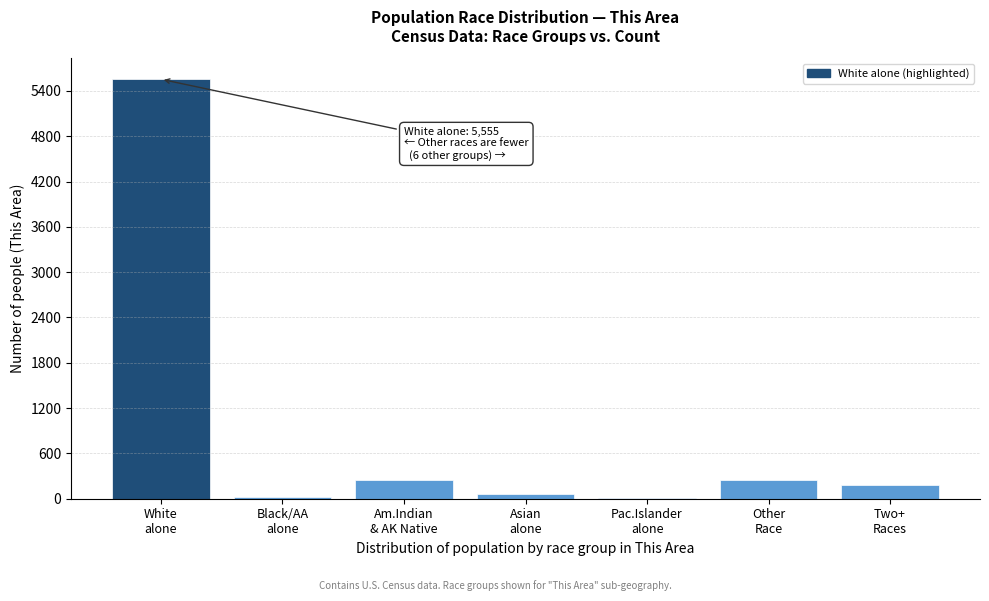

What is the maximum value shown in the chart?

5555